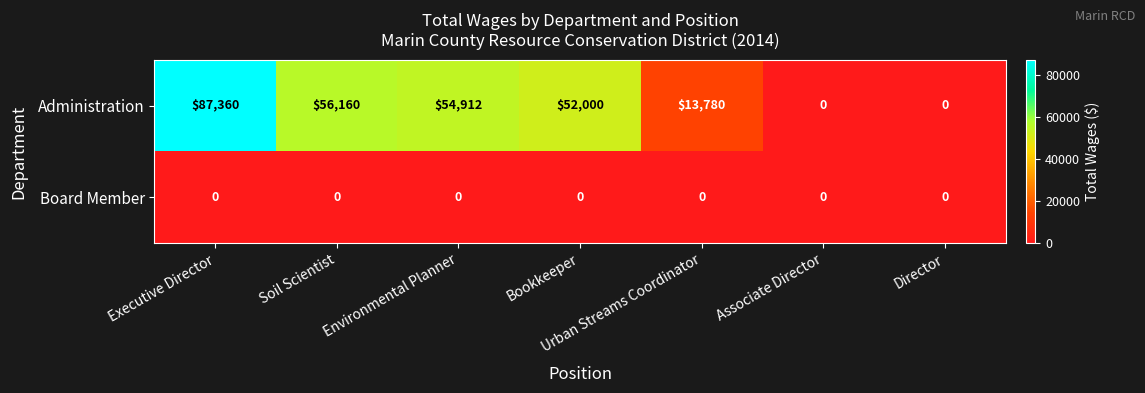

Which series has the largest range (max minus min)?

Administration